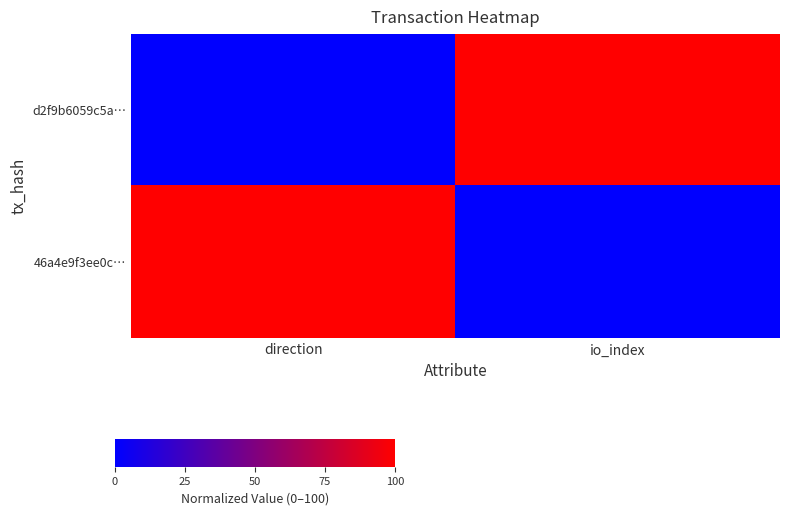

Reading left to right, what are all the values shown in this chart?

d2f9b6059c5a…: direction=0	io_index=100
46a4e9f3ee0c…: direction=100	io_index=0